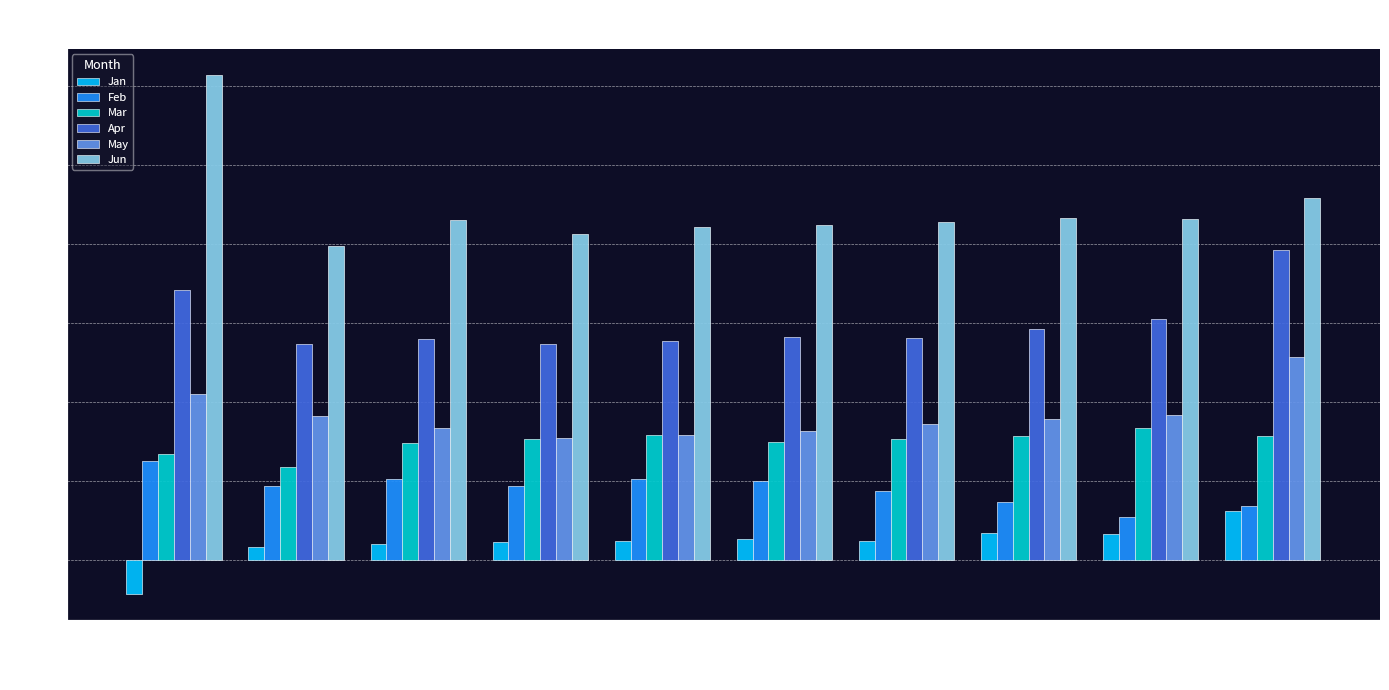

Is it true that Apr equals 0.7 at pct75?

True